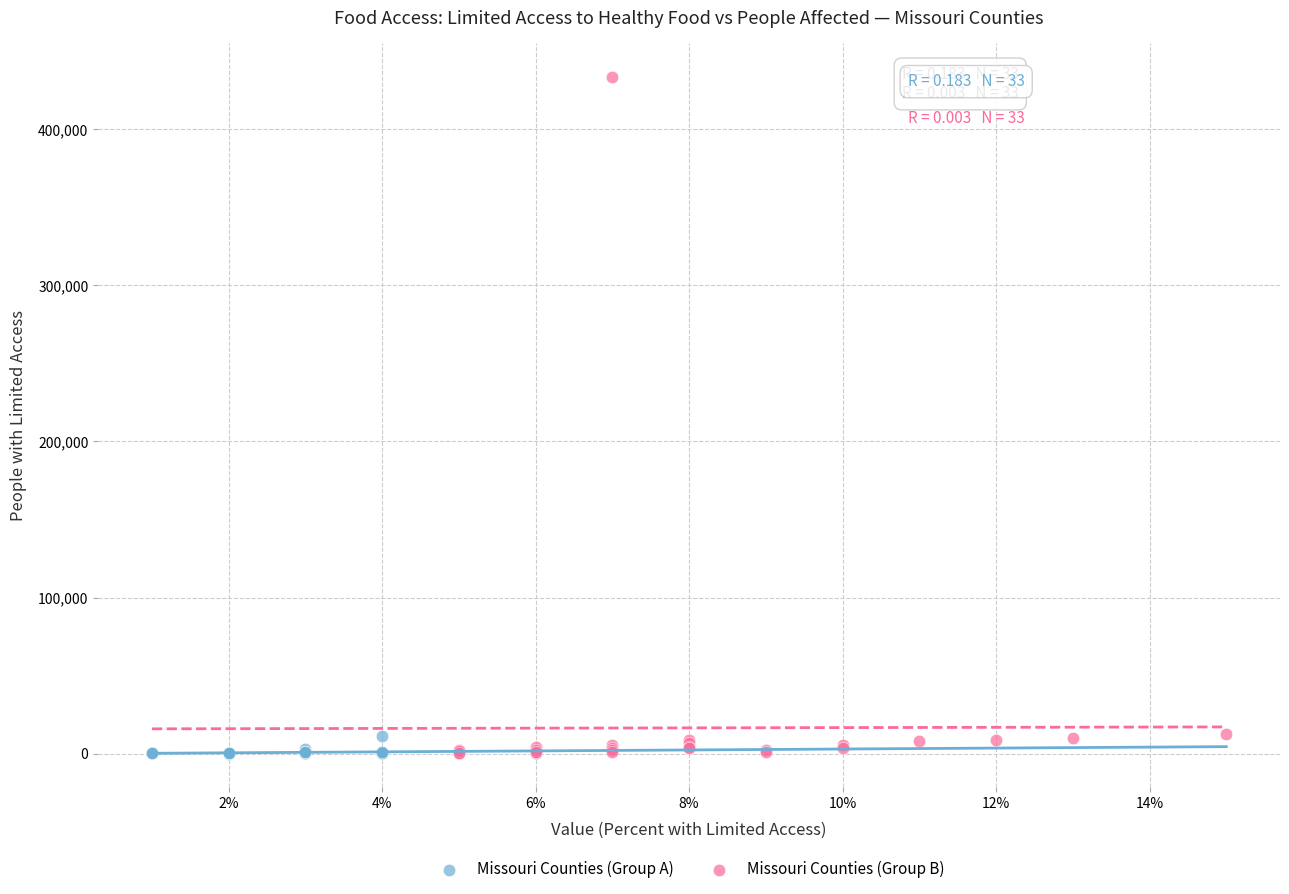

Which series has the largest Y range (max minus min)?

Missouri Counties (Group B)